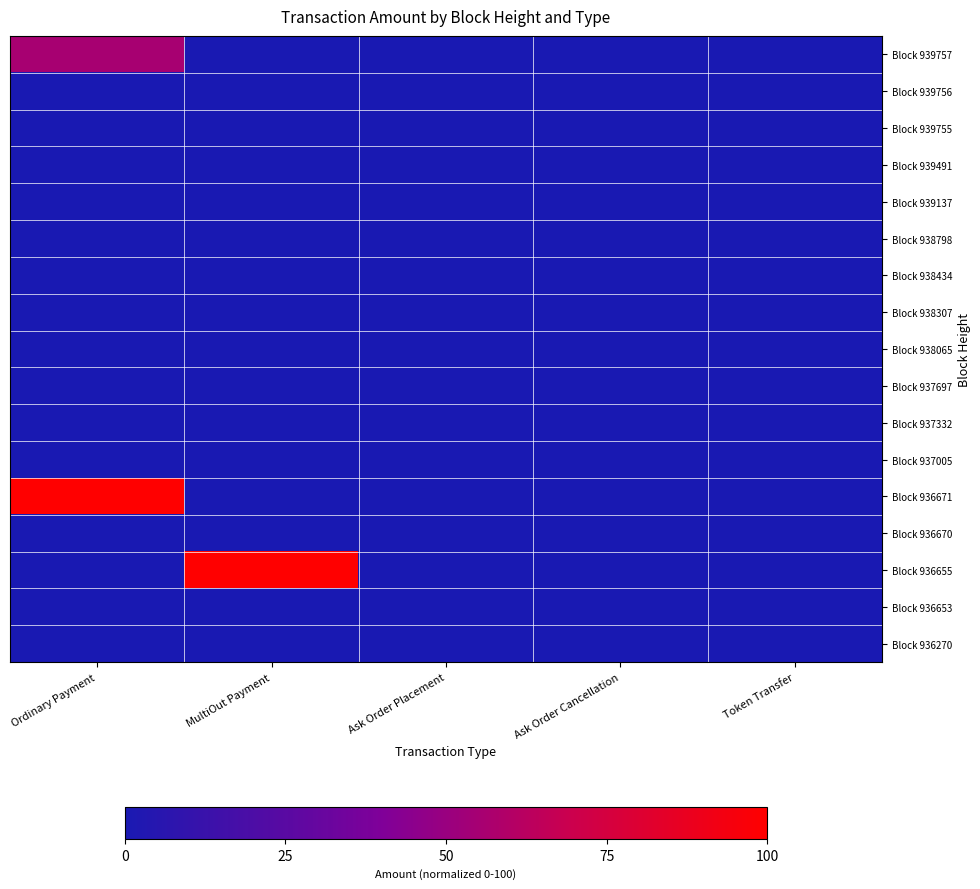

Which series has the largest range (max minus min)?

Block 936671